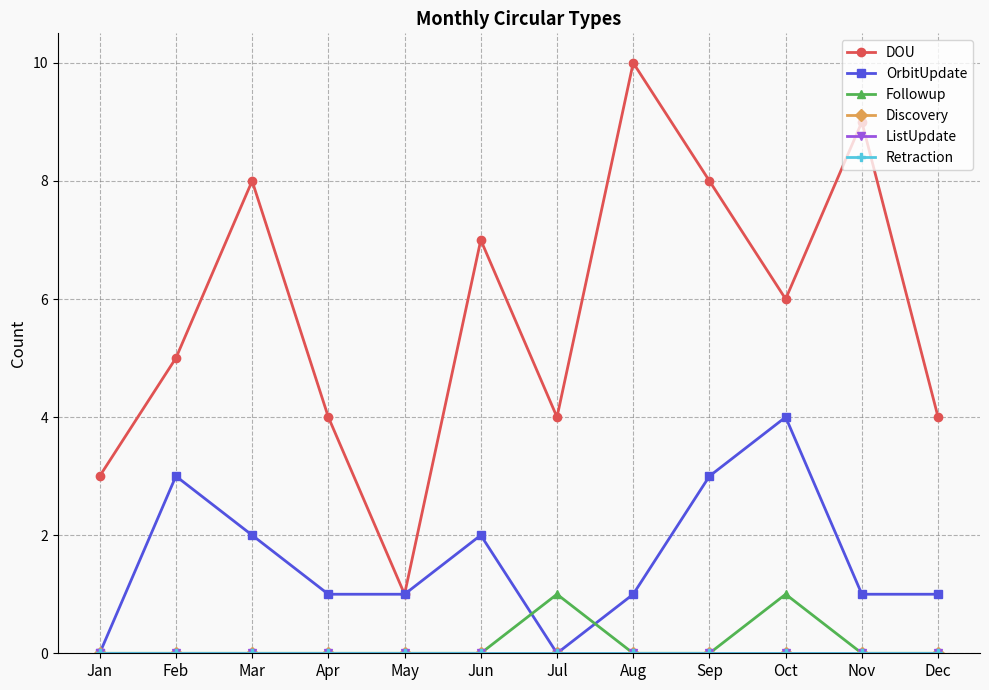

True or false: Followup has a value of 0 at Feb.

True